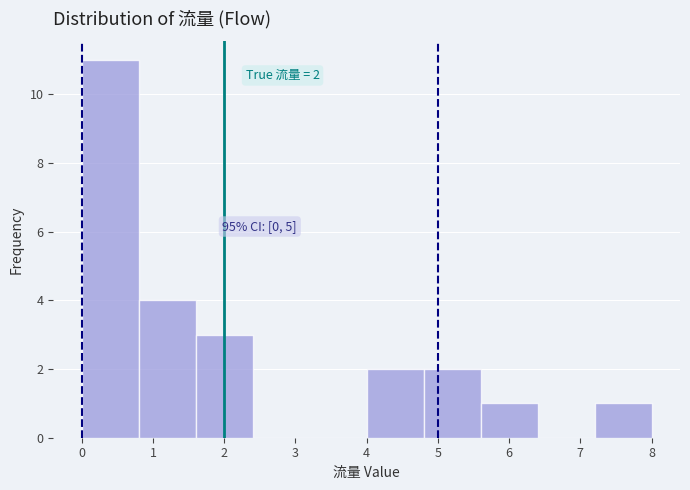

Over which range of the x-axis is the bar tallest?

0.0 to 0.8